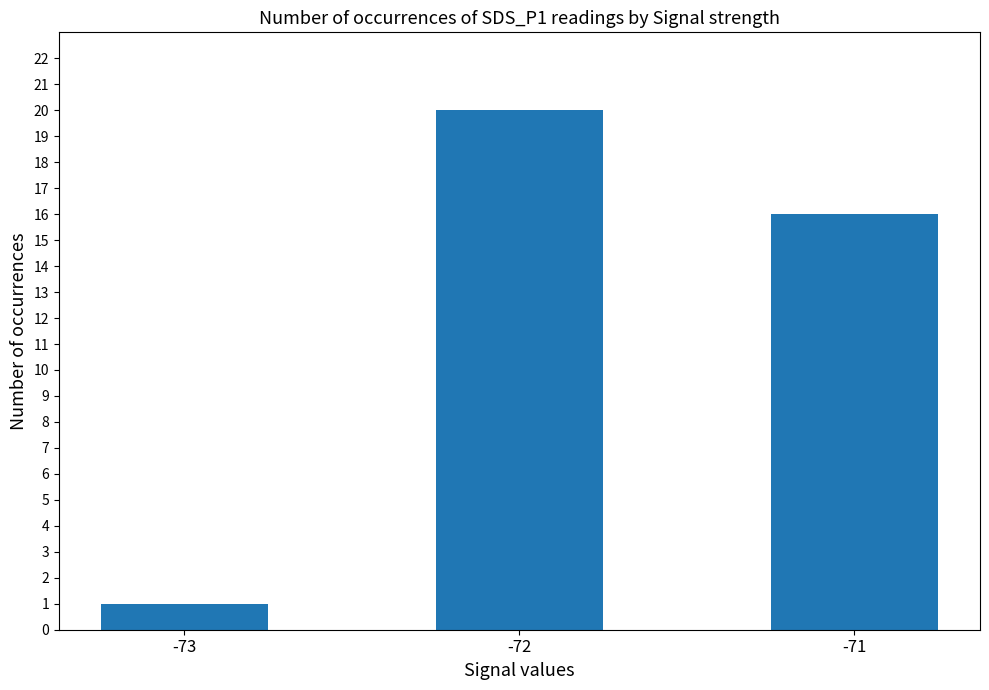

What is the difference between the second highest and minimum values?

15